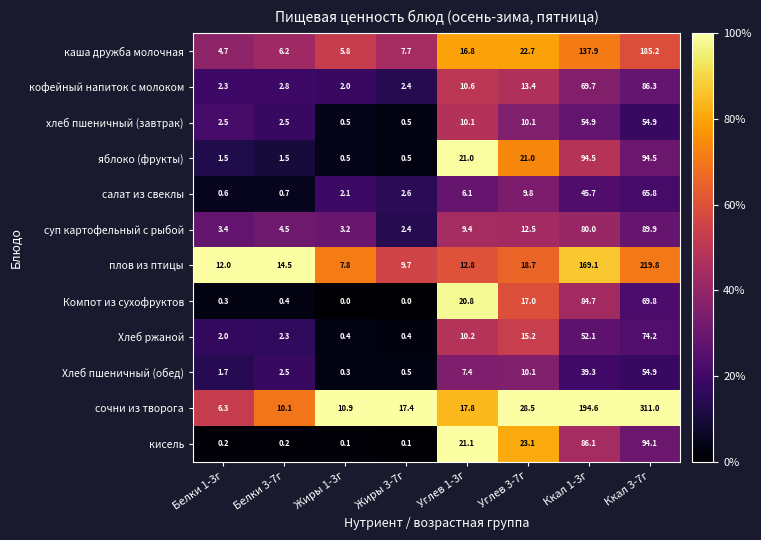

At how many categories does at least one series exceed 0?

8